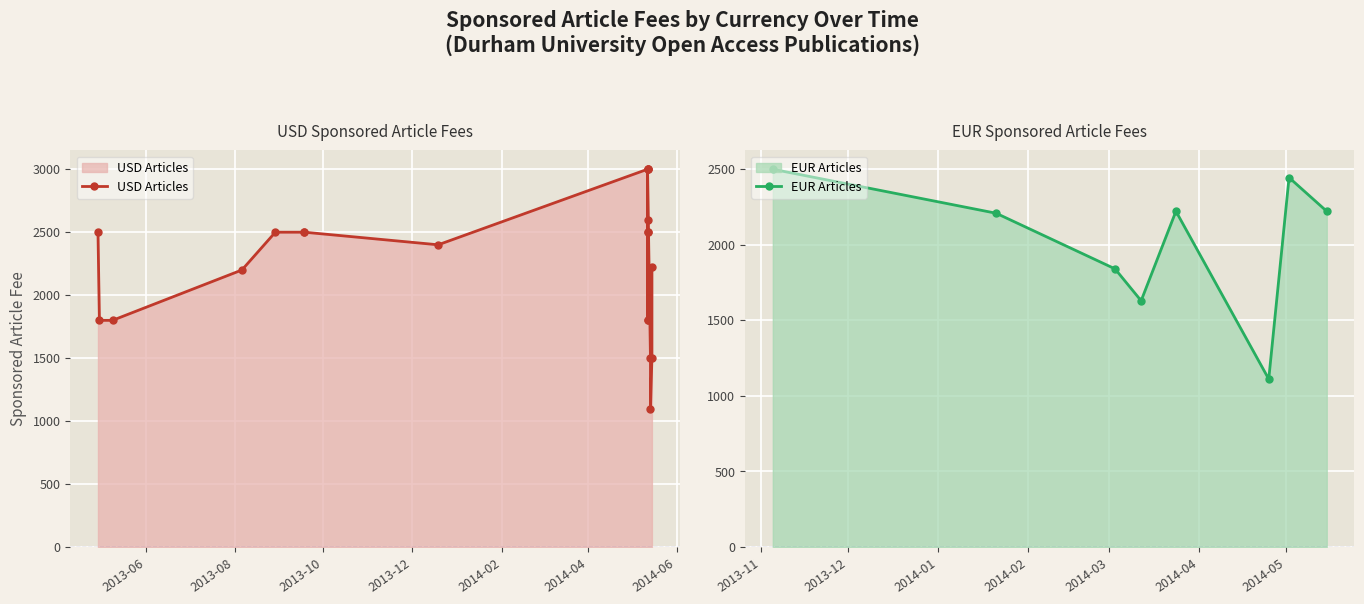

Between 2014-06 and 2013-10, which is larger?

2014-06